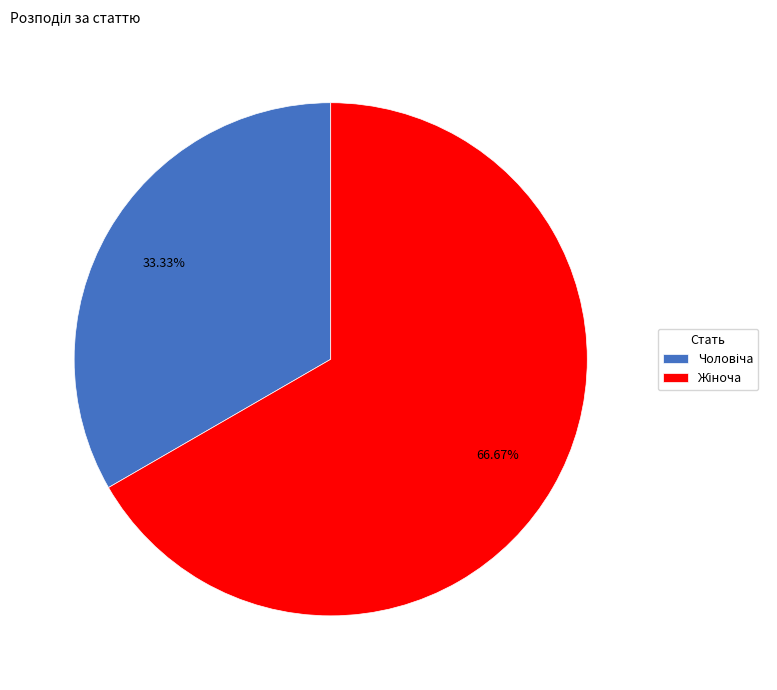

What is the majority slice?

Жіноча